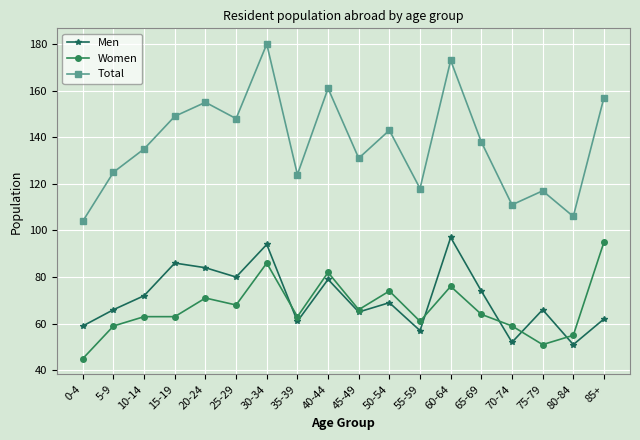

What is the spread (max minus min) of values at 0-4?

59